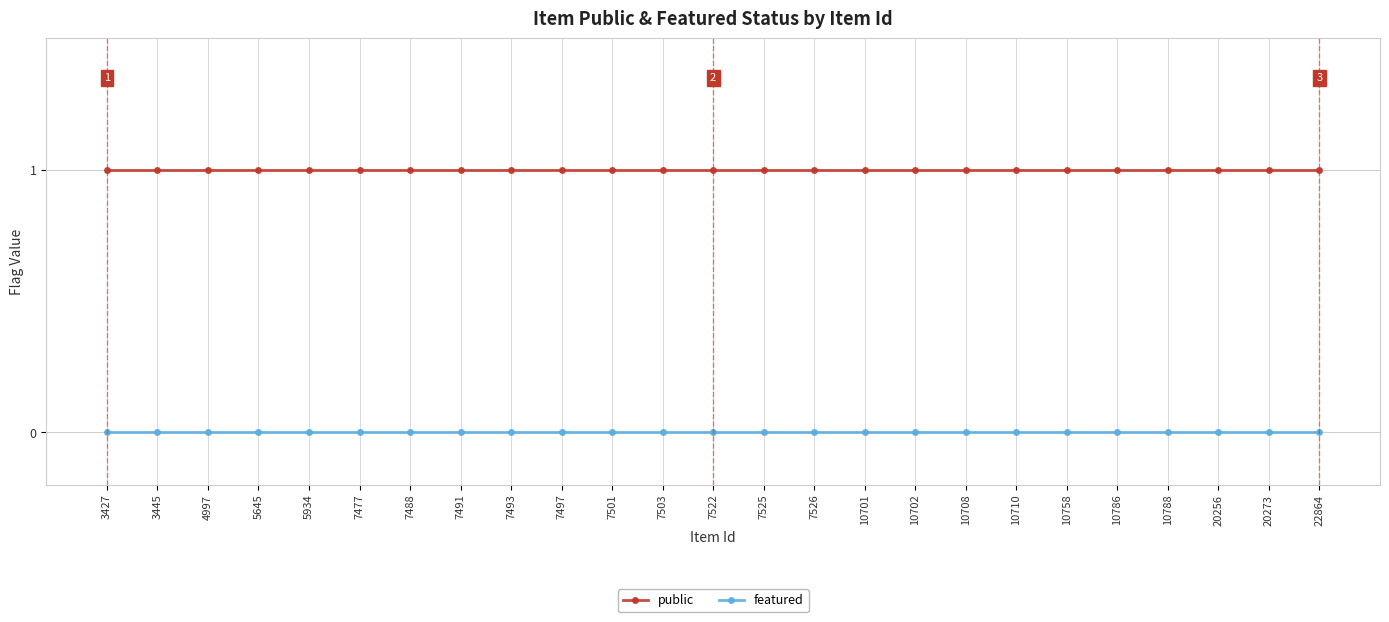

Which series has the largest total across all categories?

public